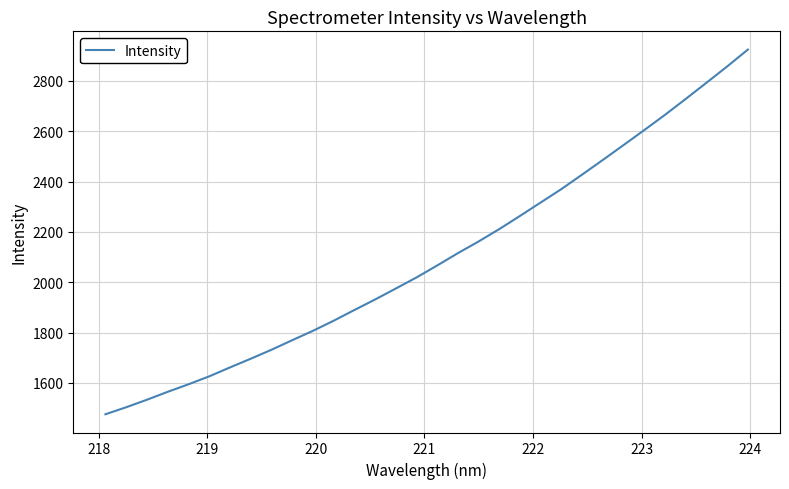

How many lines are shown in the chart?

1